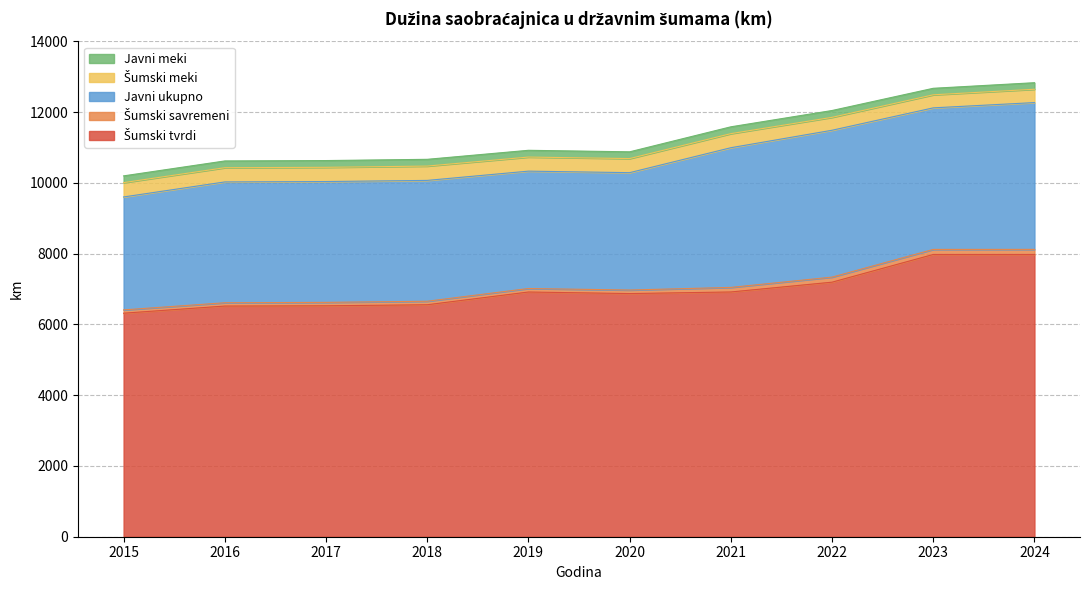

What is the average value of the Šumski savremeni series?

114